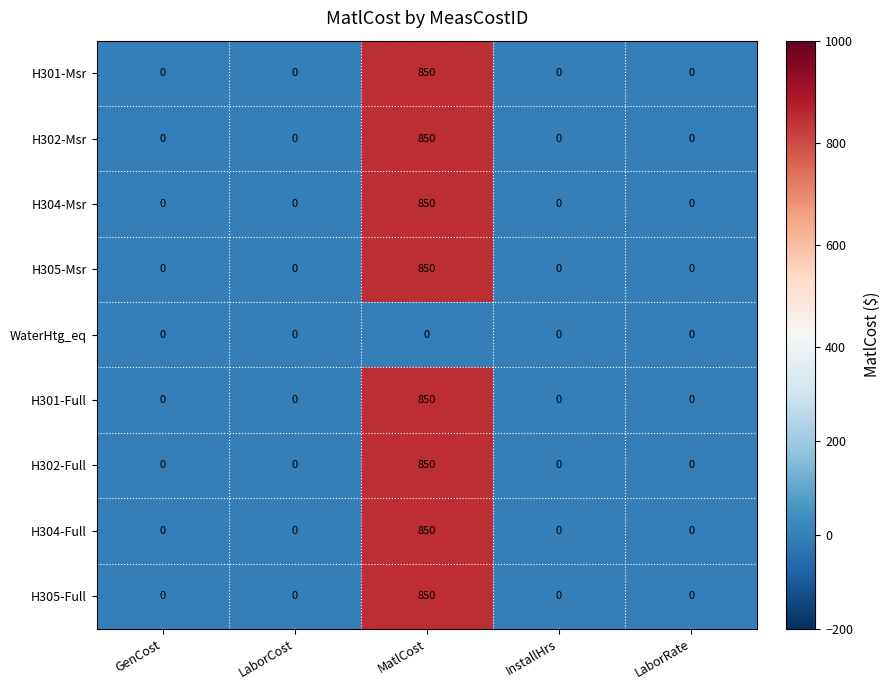

The value of H301-Full at InstallHrs is 0. True or false?

True